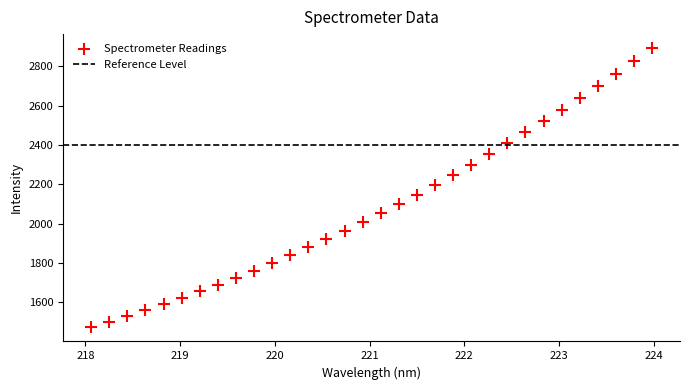

What is the range of Y values (max minus min)?

1420.4